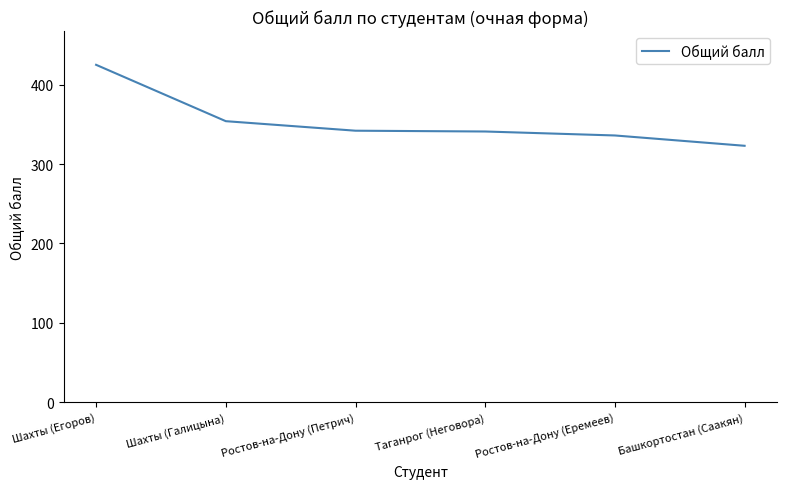

Is this an area chart (filled region under the line)?

No